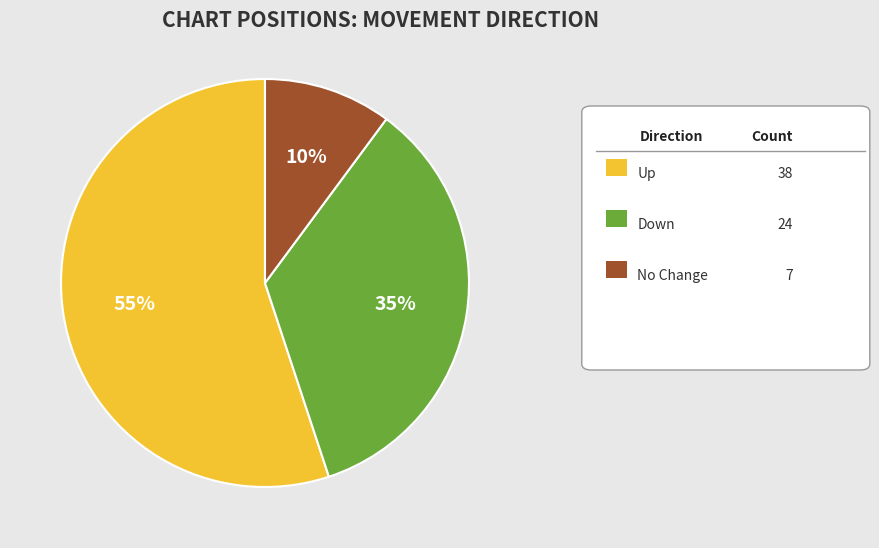

Is there a majority slice in this chart?

Yes